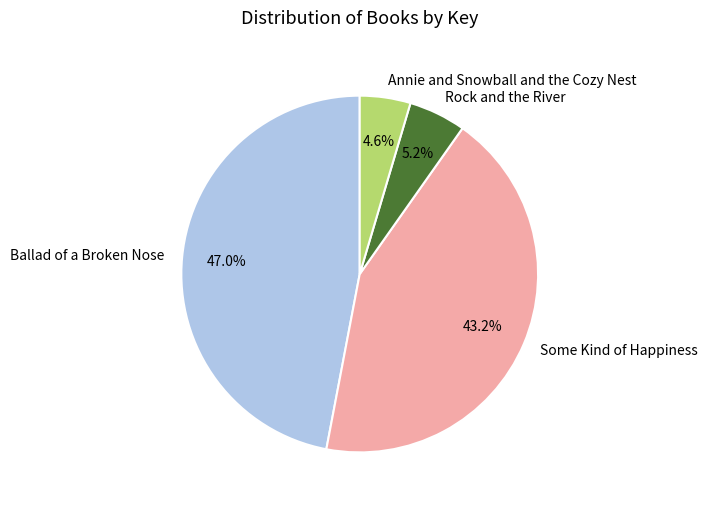

Rank the categories by value from highest to lowest.

Ballad of a Broken Nose, Some Kind of Happiness, Rock and the River, Annie and Snowball and the Cozy Nest